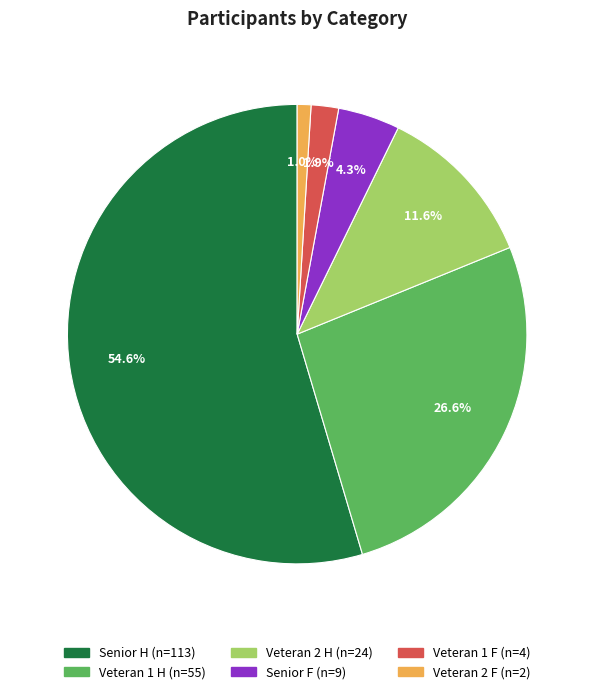

Between Senior F and Veteran 1 H, which is larger?

Veteran 1 H